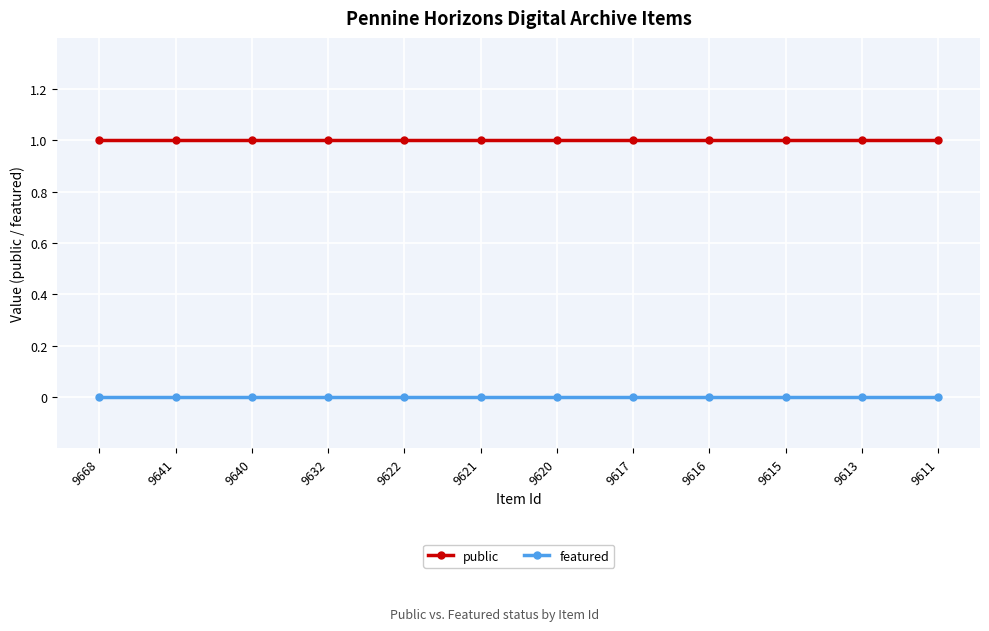

List the series in order of their overall mean, highest first.

public, featured